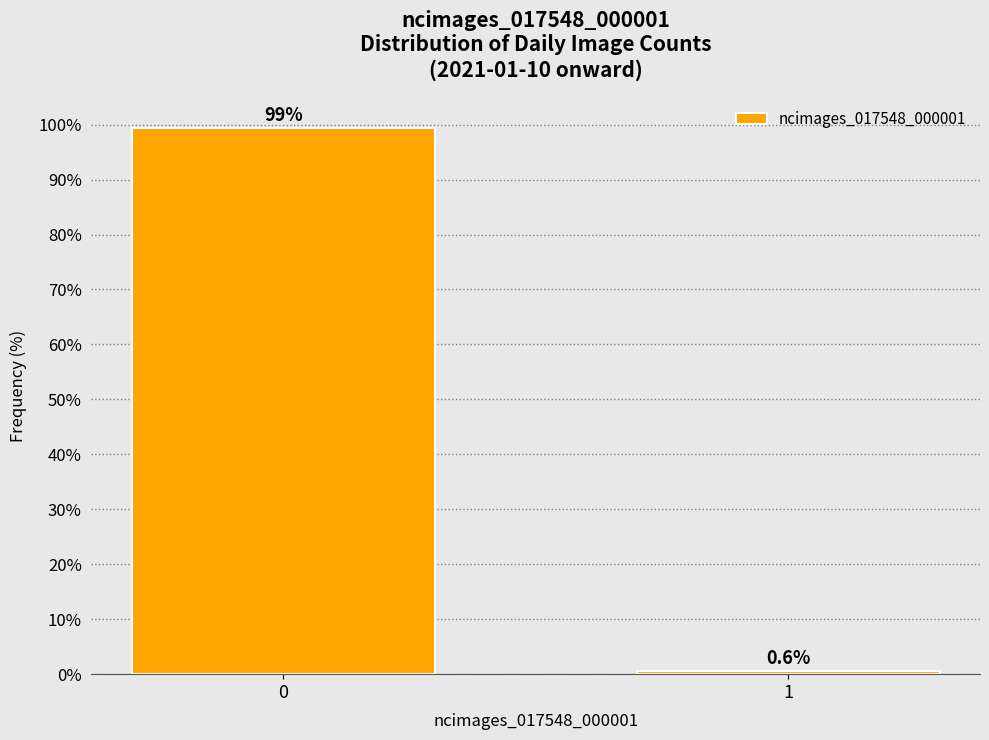

Reading left to right, list all the values displayed in this chart.

99.4	0.6